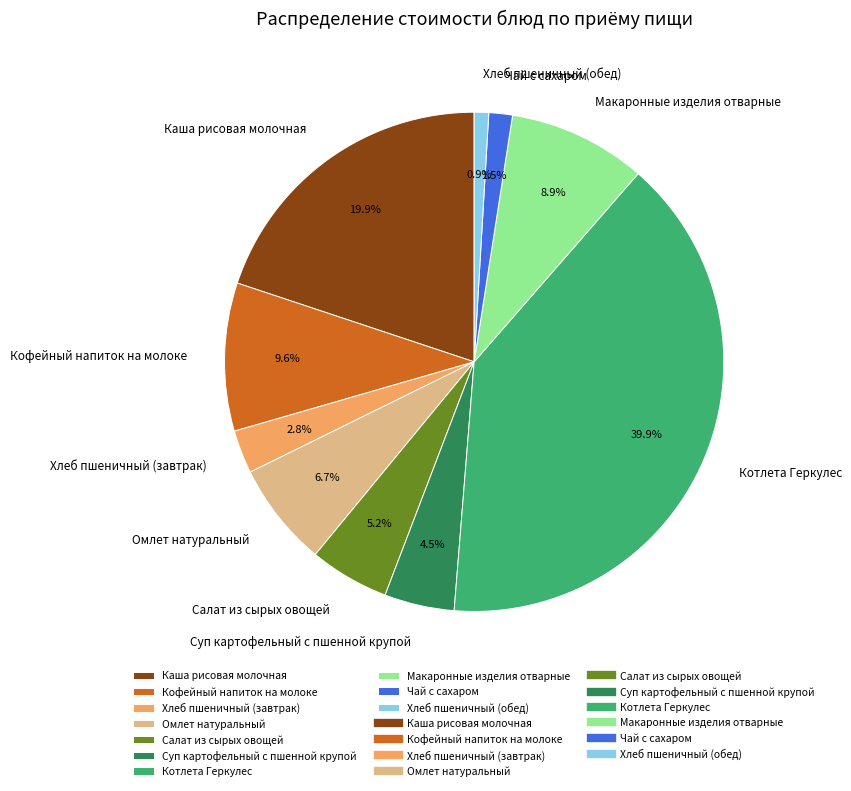

To the nearest percent, what percentage of the pie is Хлеб пшеничный (завтрак)?

3%